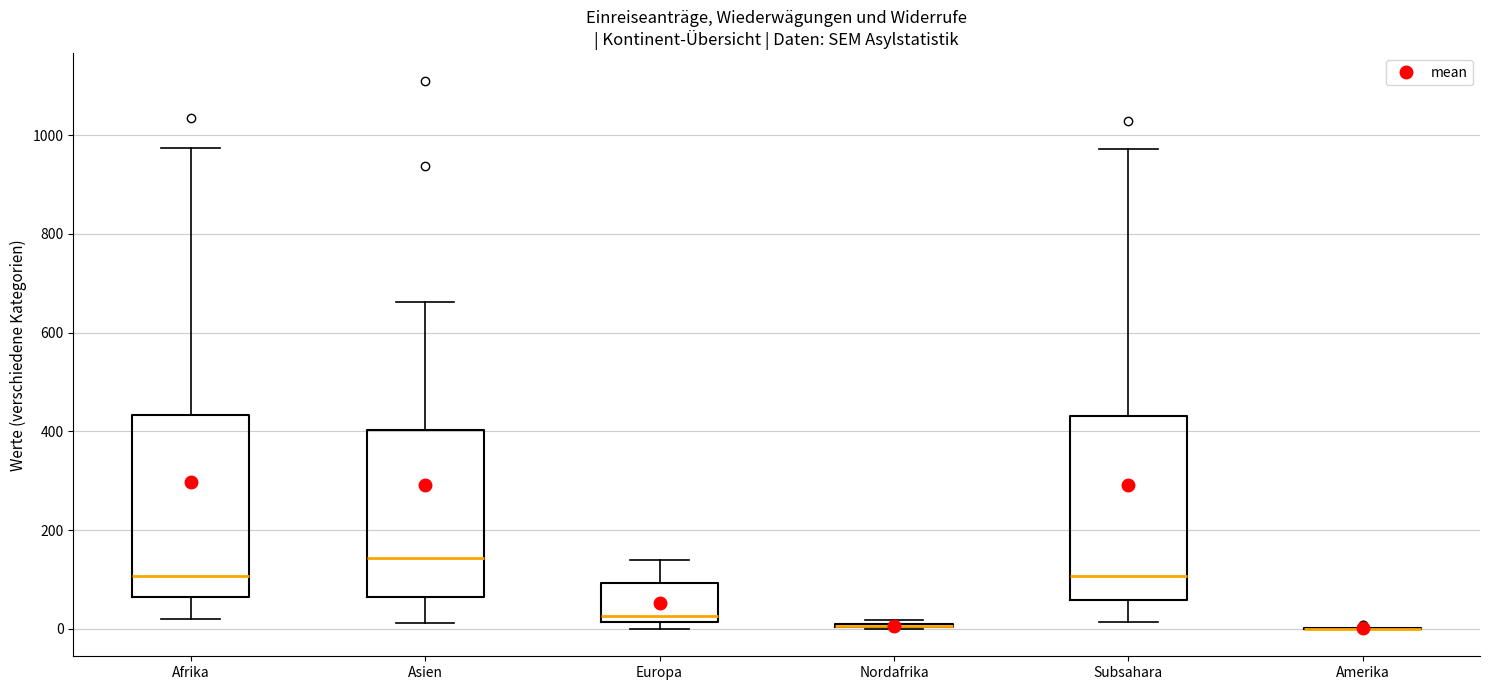

Reading left to right, transcribe this box plot: for each box, give where its median line is, the range the box spans, and where its two whiskers end, as read against the y-axis. The values are not printed on the chart, so give them approximately, as read against the axis.

Afrika: median 100, box 60 to 440, whiskers 20 to 980
Asien: median 140, box 60 to 400, whiskers 20 to 660
Europa: median 20 (just above the box's lower edge), box 20 to 100, whiskers 0 to 140
Nordafrika: box collapsed to a line at 0, whiskers 0 to 20
Subsahara: median 100, box 60 to 440, whiskers 20 to 980
Amerika: box collapsed to a line at 0, whiskers 0 to 0